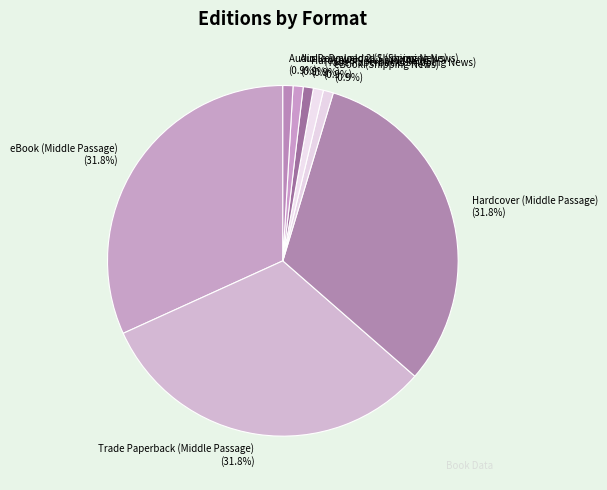

To the nearest percent, what is the difference between the Audio Download 2 (Shipping News) and eBook (Middle Passage) slice percentages?

31%